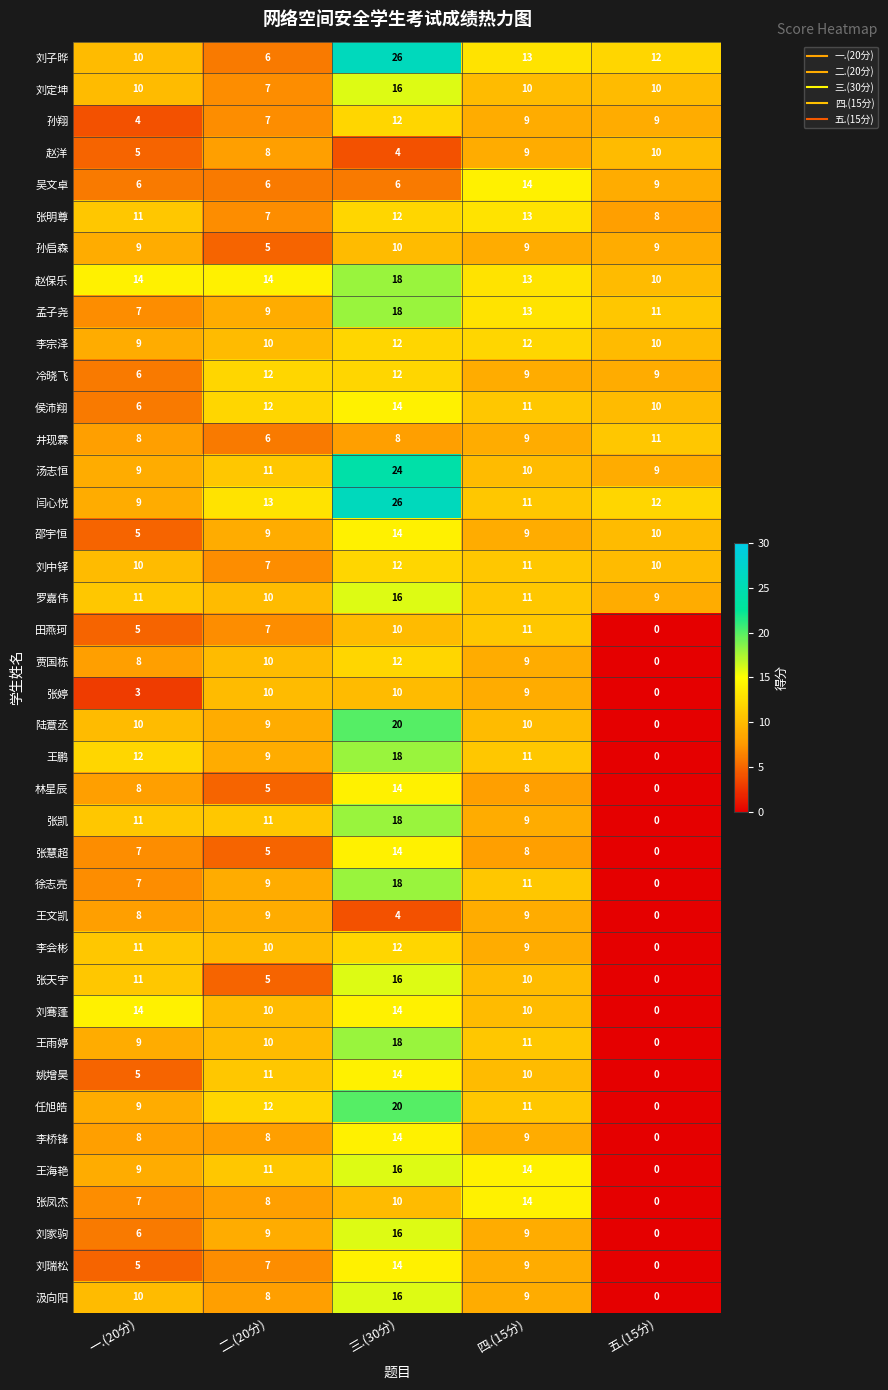

What is the approximate value of 张明尊 at 四.(15分)?

13